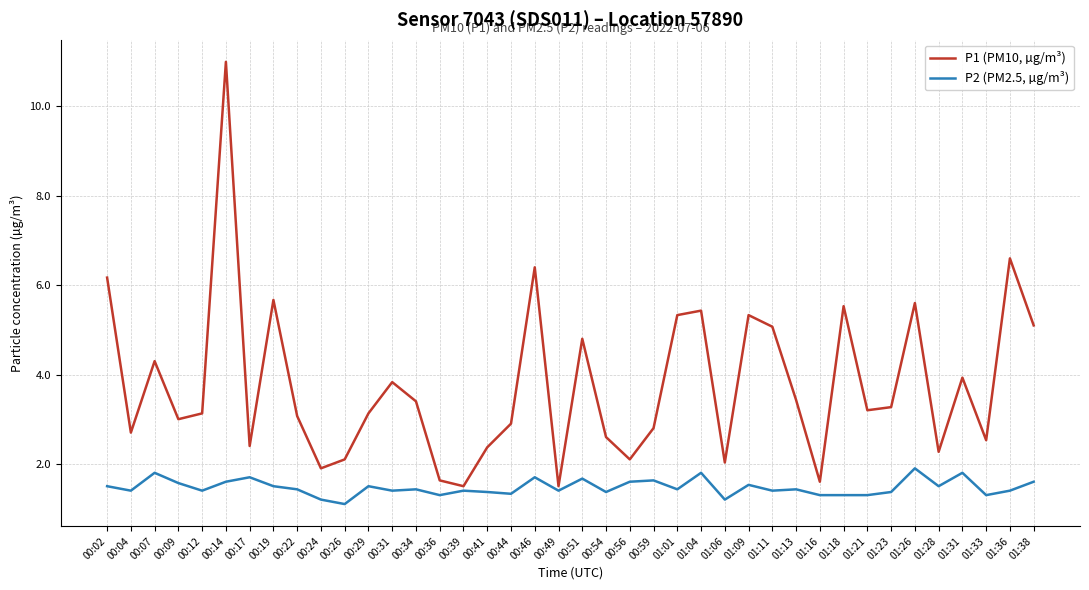

Read the P2 (PM2.5, µg/m³) value at 01:13.

1.4